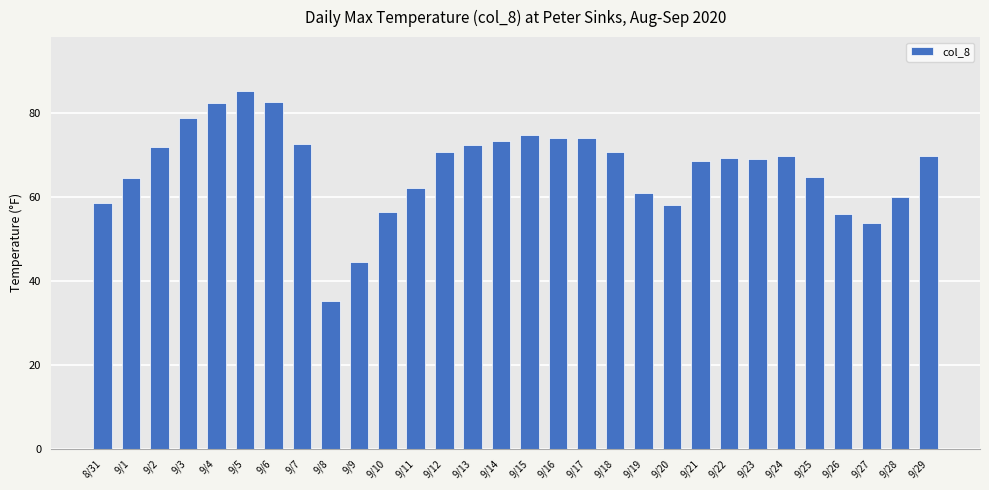

Does the chart contain any negative values?

No